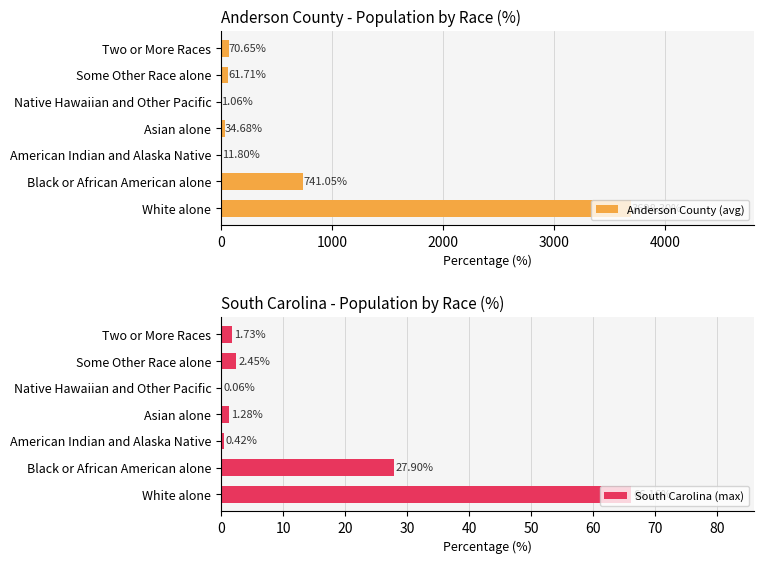

Reading right to left, extract all data points from this chart.

Anderson County (avg): 70.6	61.7	1.1	34.7	11.8	741.1	3698.3
South Carolina (max): 1.7	2.5	0.1	1.3	0.4	27.9	66.2